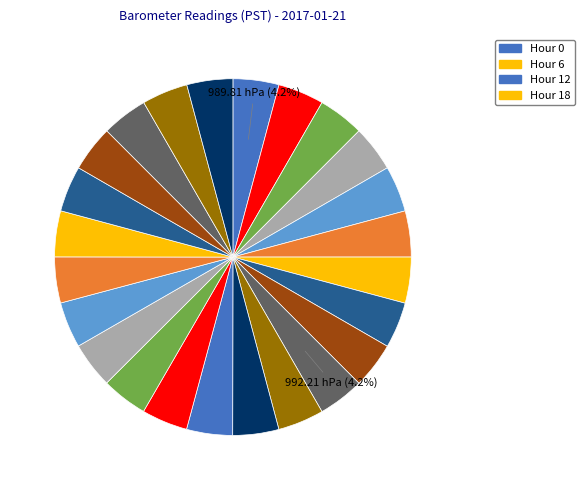

To the nearest percent, what is the average slice percentage?

4%